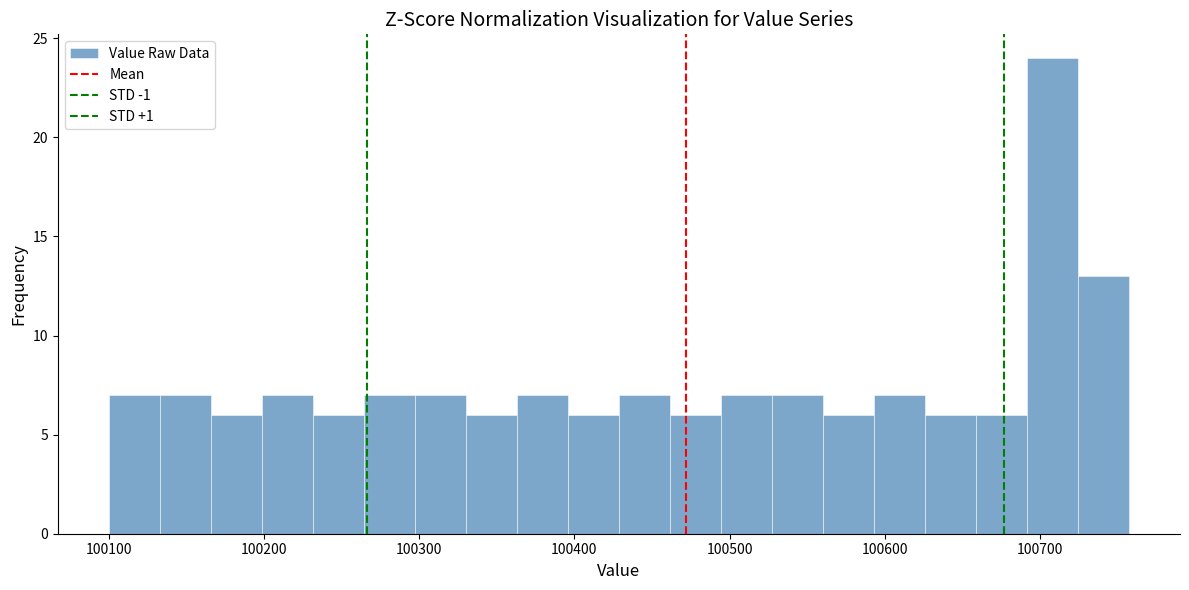

Read against the x-axis, roughly where is the centre of the tallest bar?

100710